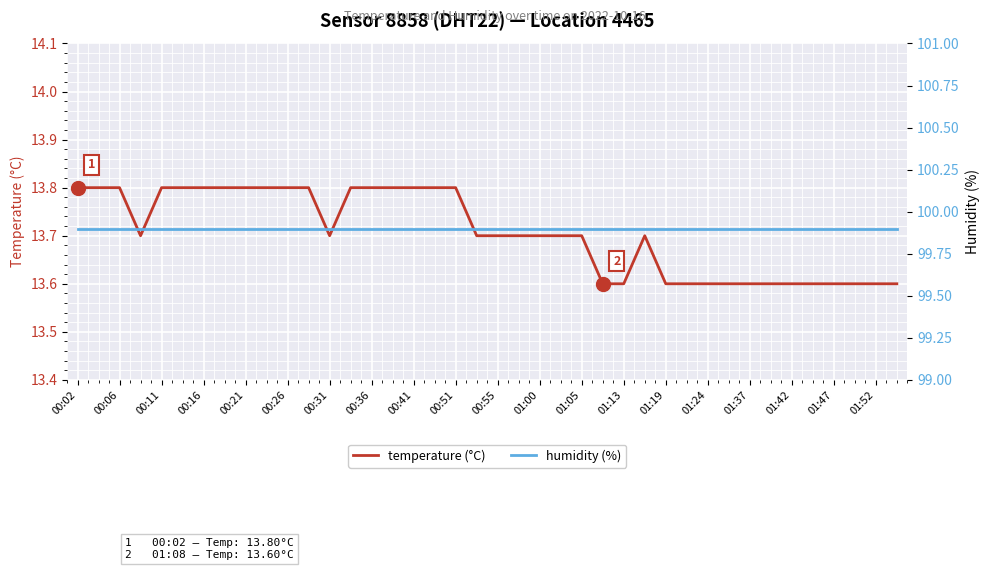

What is the minimum value for humidity (%)?

99.9